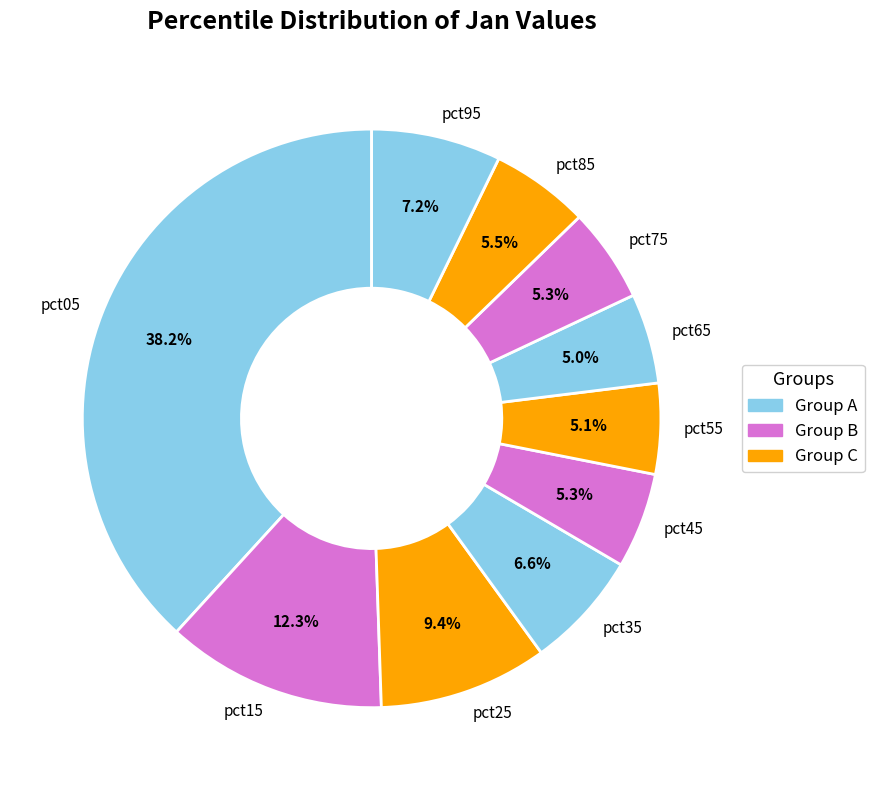

How many segments does this pie chart have?

10